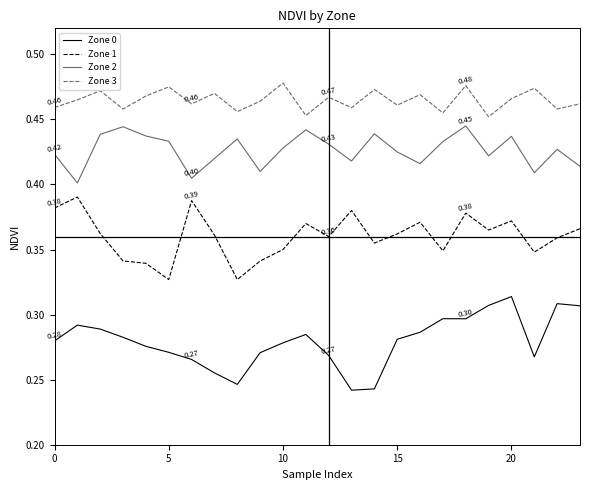

True or false: Zone 0 and Zone 1 cross at least once.

False